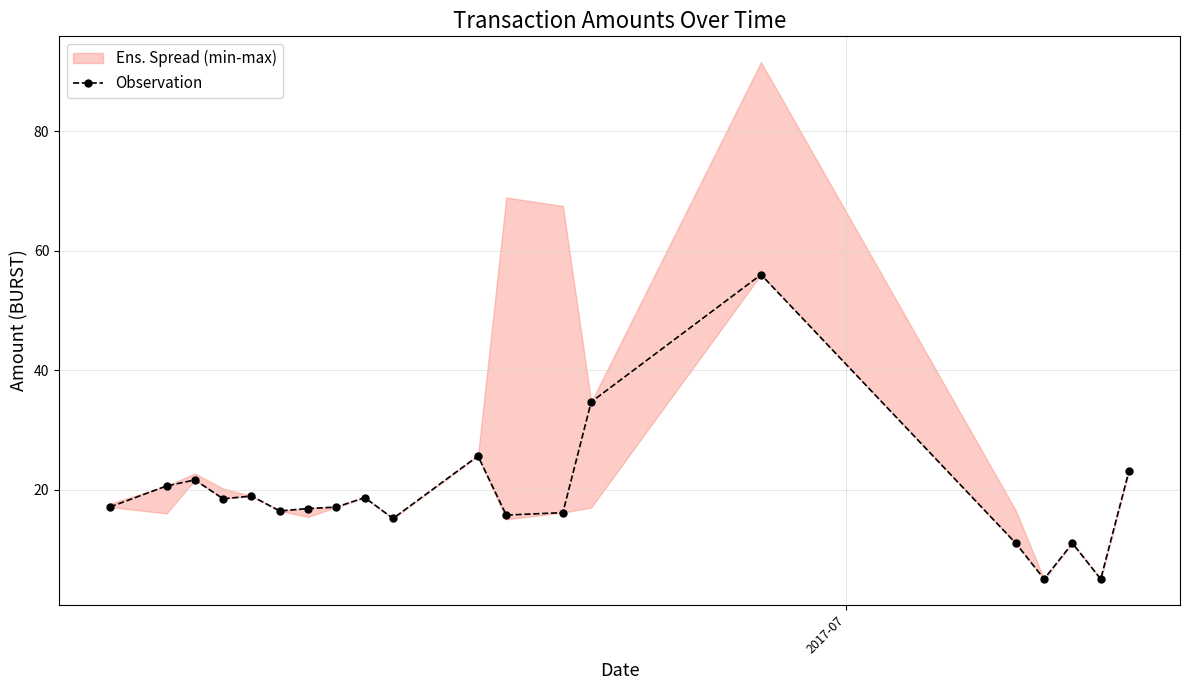

True or false: Observation has more than 0 points higher than both neighbors.

True